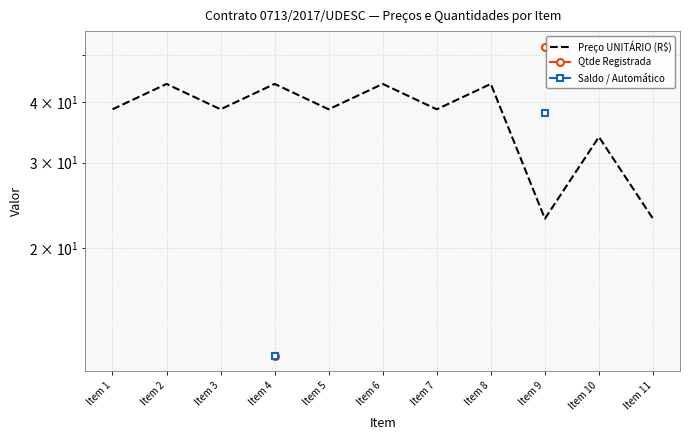

What are all the series names shown in the legend?

Preço UNITÁRIO (R$), Qtde Registrada, Saldo / Automático